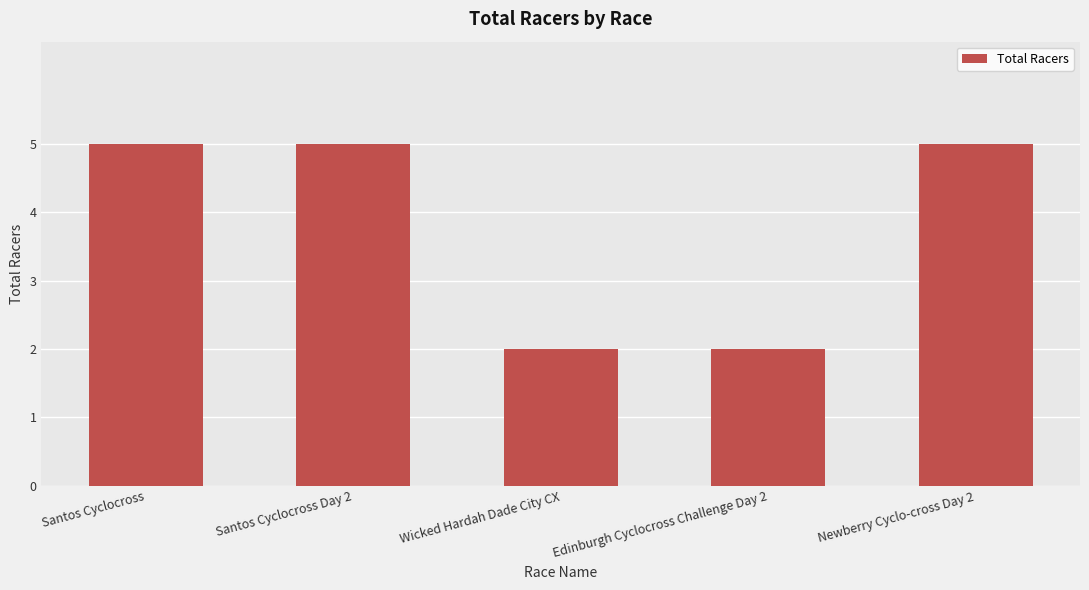

What is the average value?

4